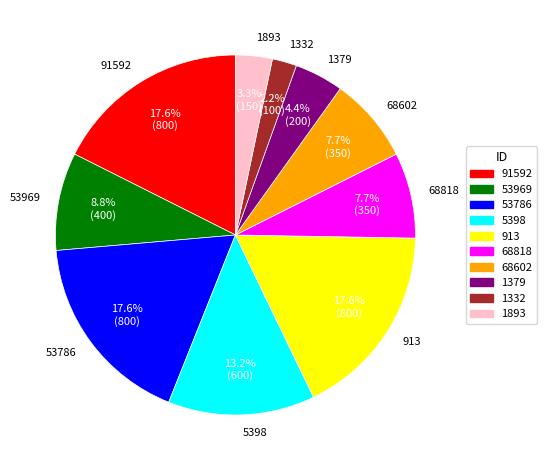

Which category has the smallest portion of the pie?

1332